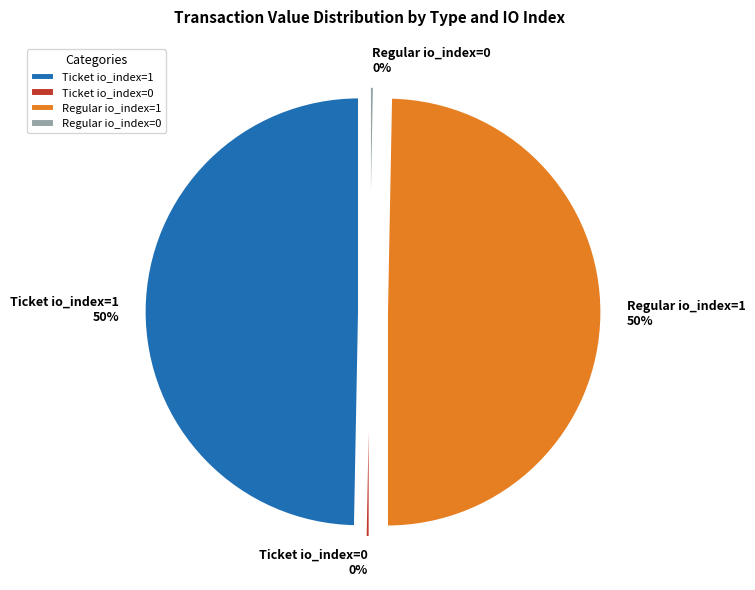

Which category has the smallest portion of the pie?

Ticket io_index=0